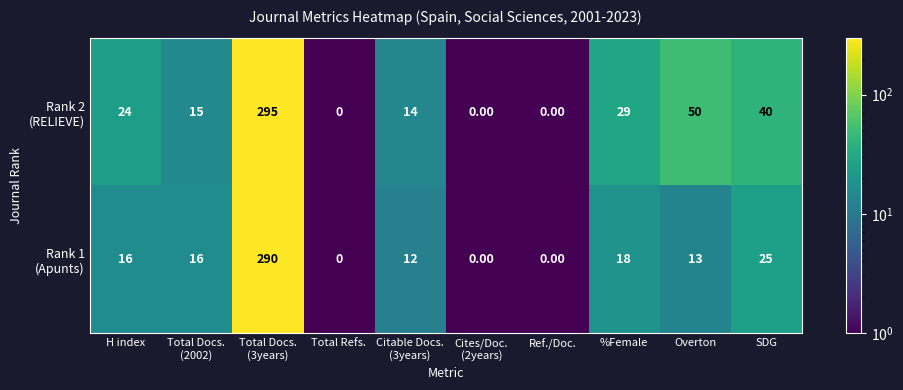

At how many categories does at least one series exceed 231?

1